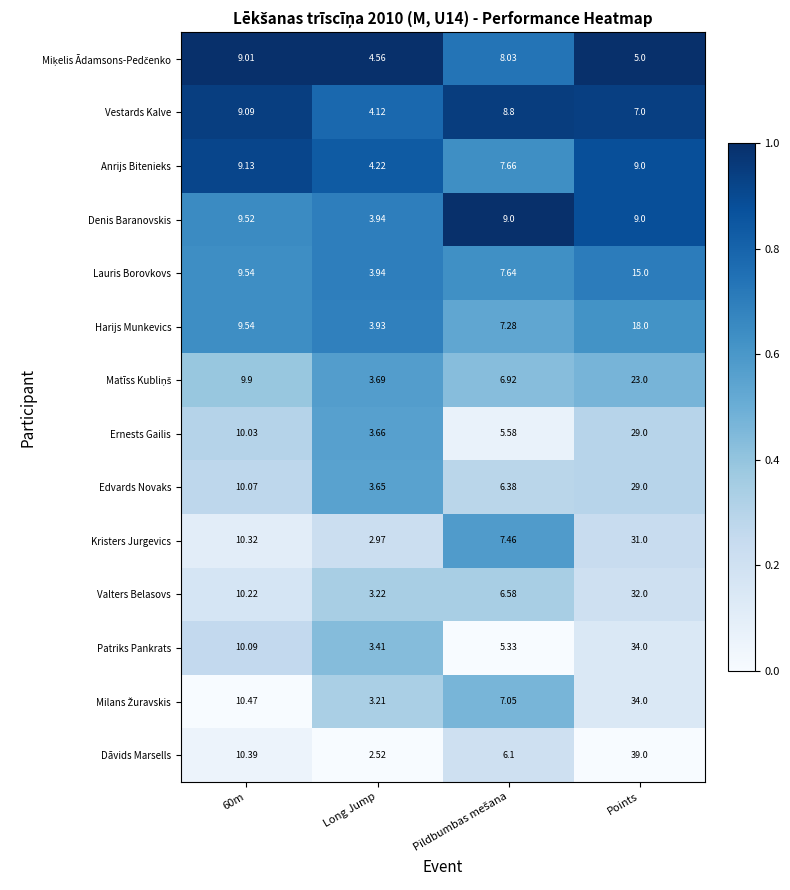

Which series has the largest range (max minus min)?

Dāvids Marsells